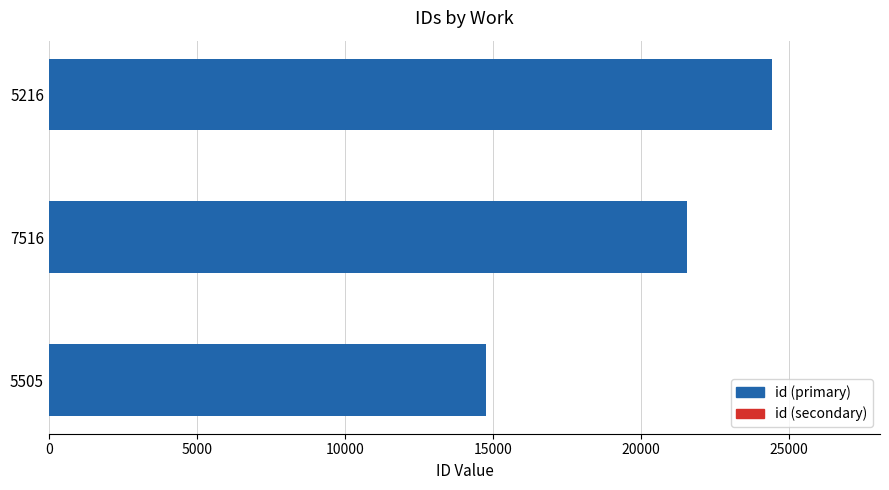

At which label is id (primary) closest to 19592?

7516